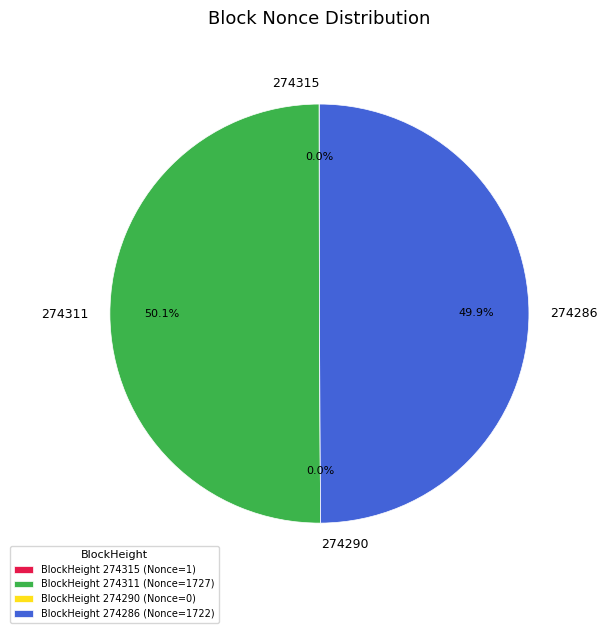

Rank the categories by value from highest to lowest.

274311, 274286, 274315, 274290